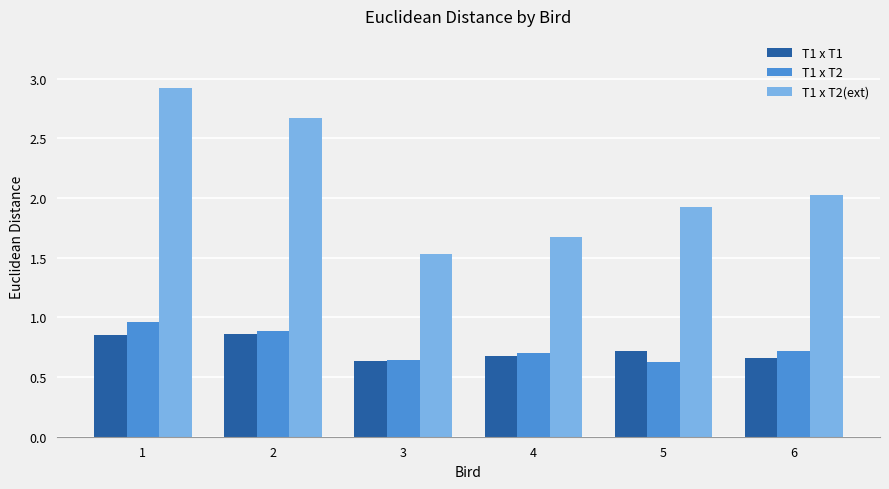

Between 3 and 6, which series saw the biggest shift?

T1 x T2(ext)